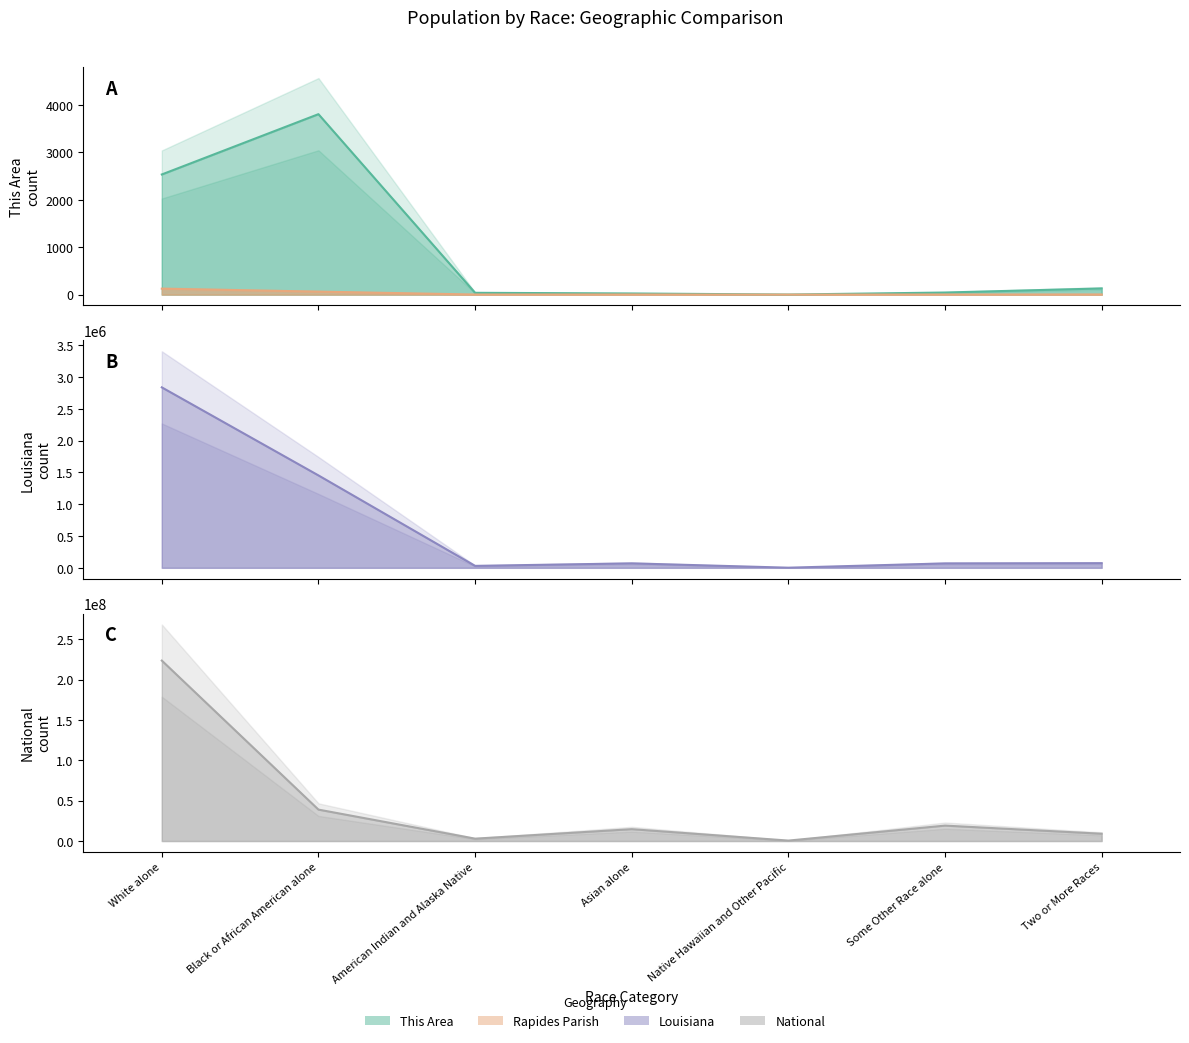

What value does the Rapides Parish (scaled) series have at American Indian and Alaska Native?

1.6